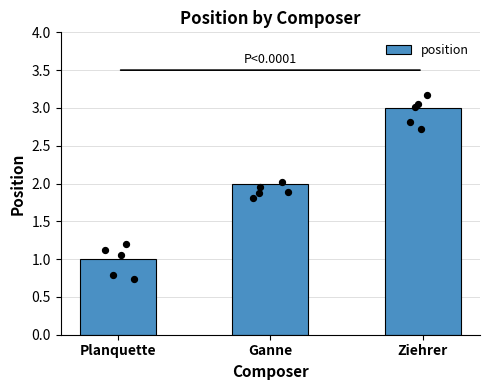

Approximately how many times larger is the value at Ziehrer compared to Planquette?

3.0